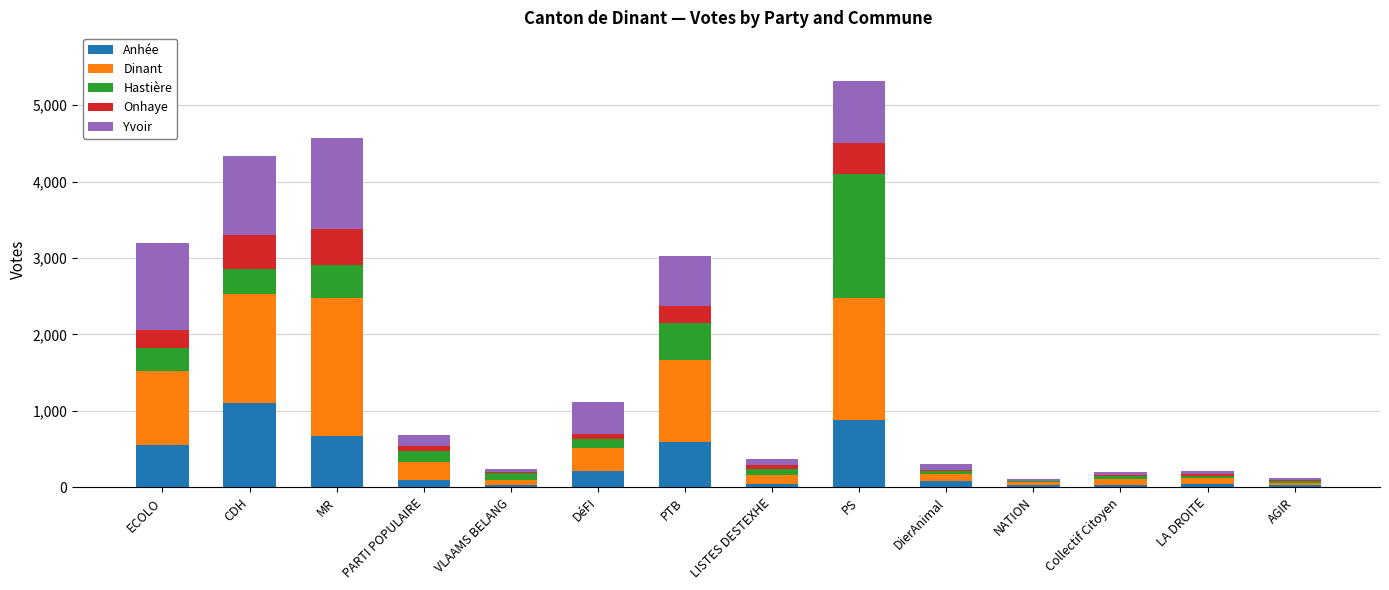

What is the maximum value for Anhée?

1102